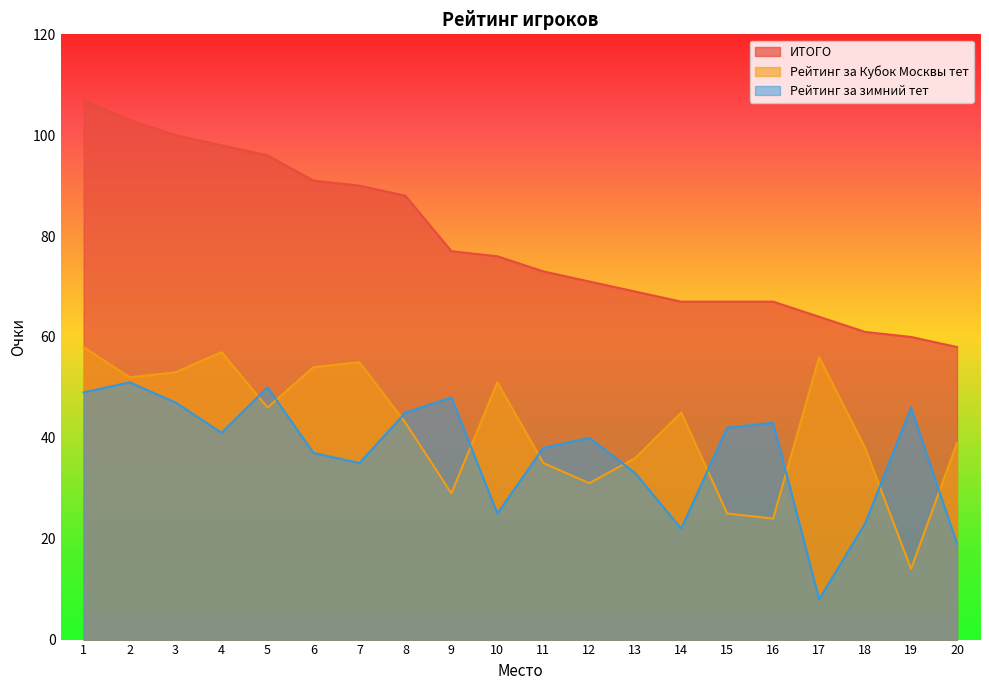

What is the maximum value shown in the chart?

107